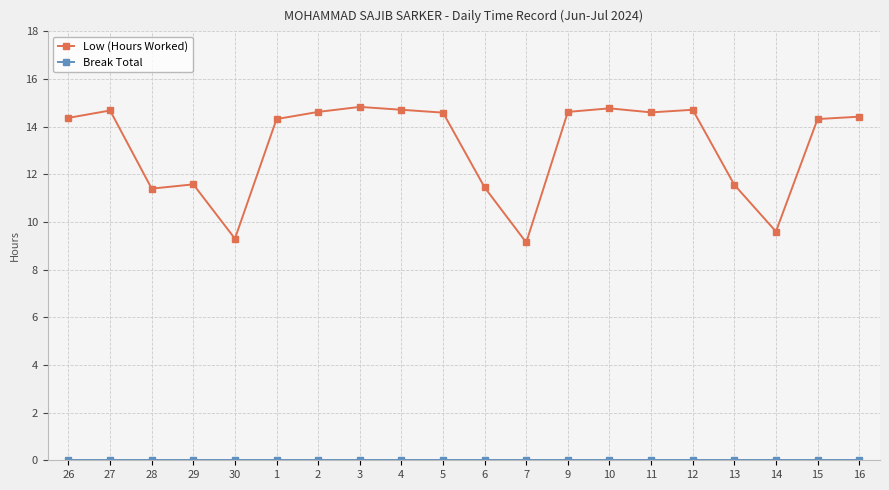

At how many categories does at least one series exceed 10?

17